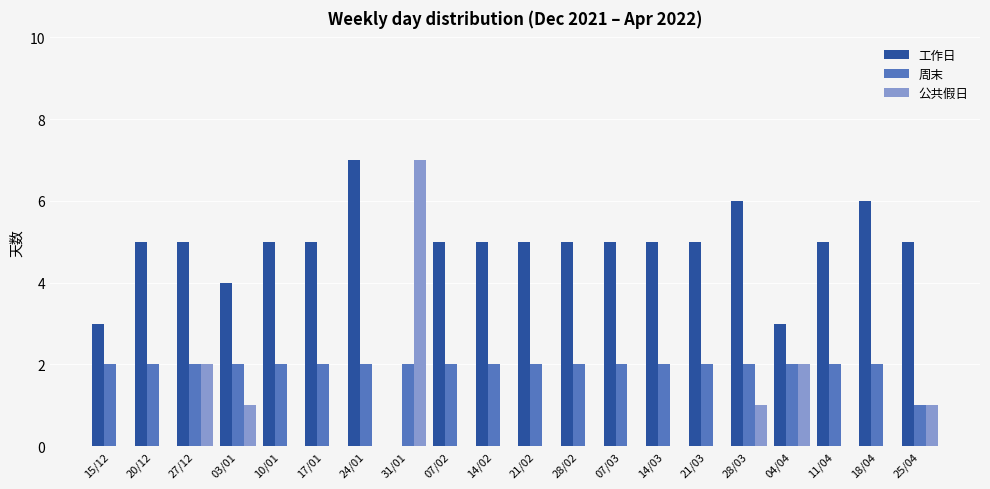

What is the greatest value displayed?

7